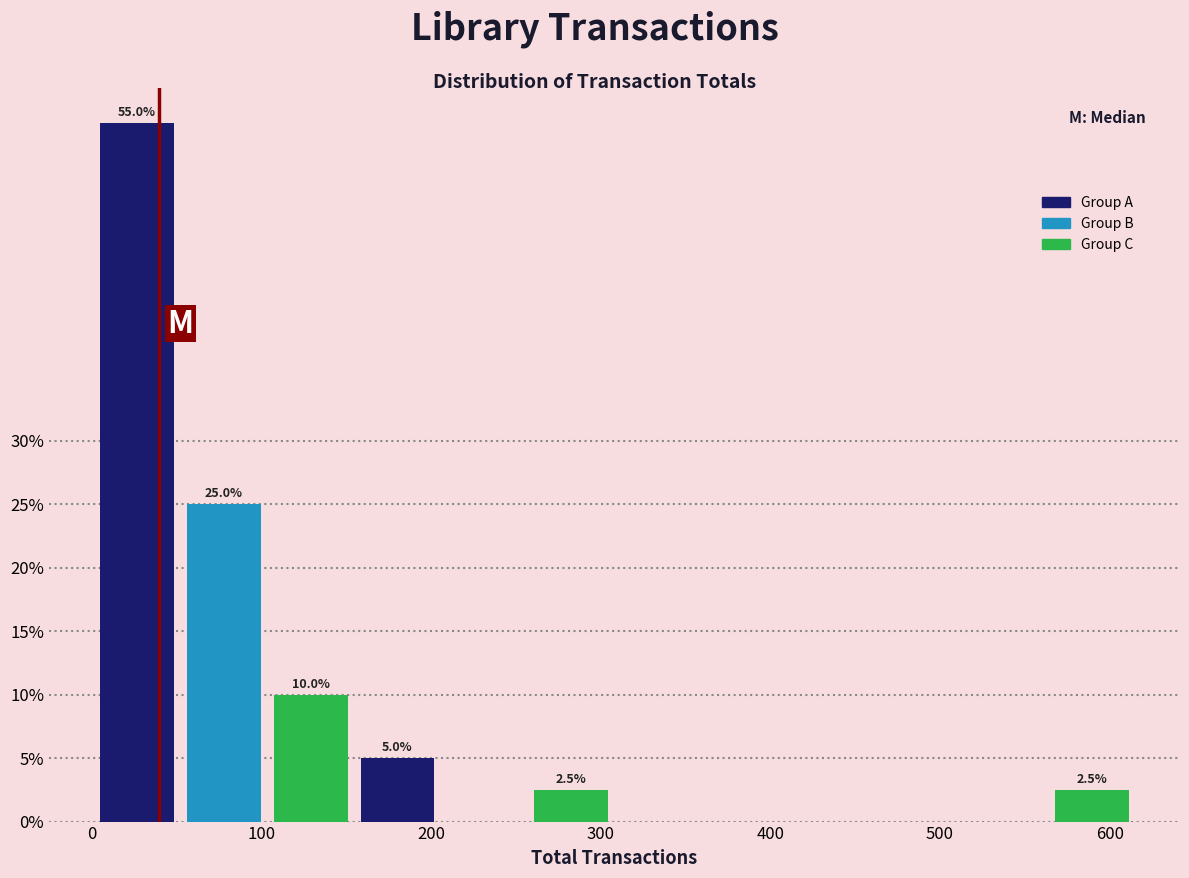

At which category is the sum across all series the highest?

100